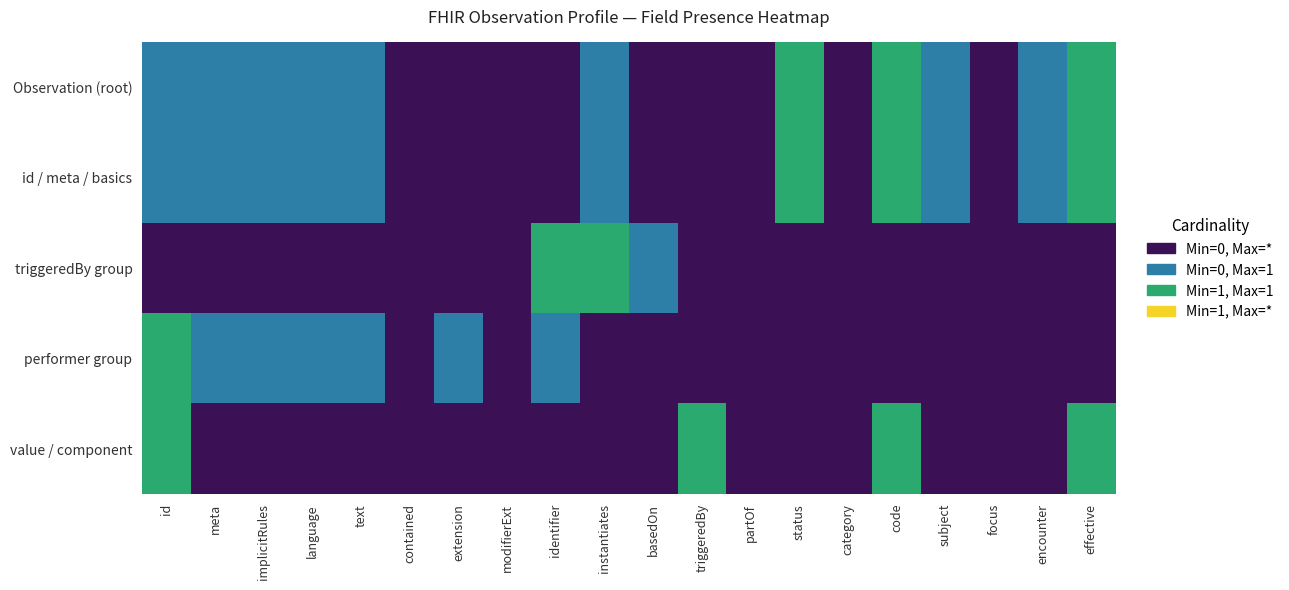

Between category and contained, which is larger?

category